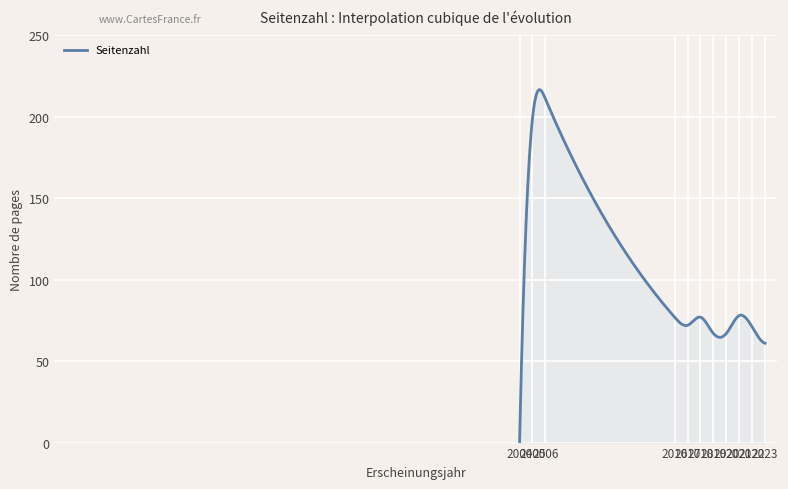

What is the difference between the maximum and minimum values?

216.7